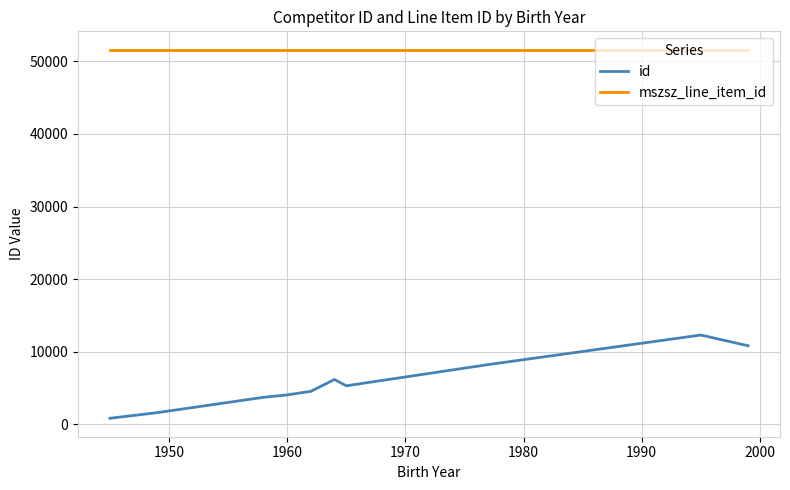

Which series has the largest range (max minus min)?

id